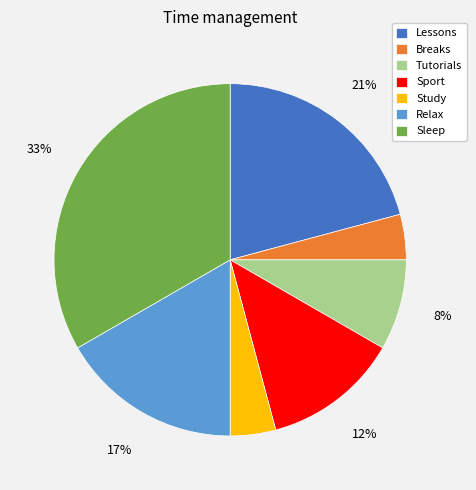

To the nearest percent, what percentage of the pie is Tutorials?

8%